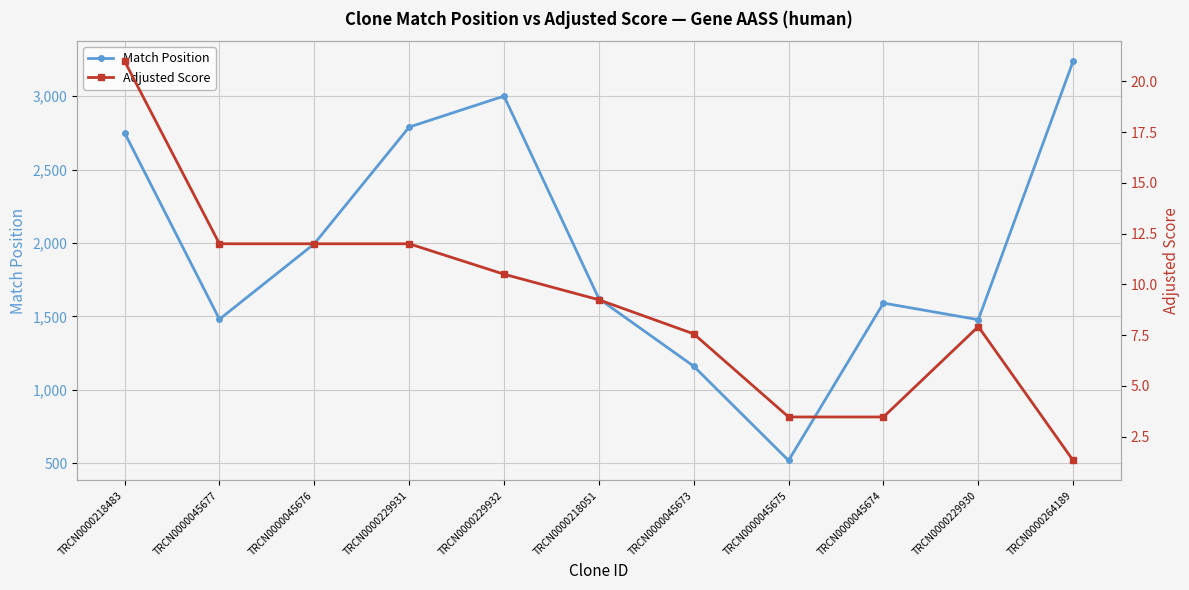

Which has a higher value, TRCN0000264189 or TRCN0000045677?

TRCN0000264189